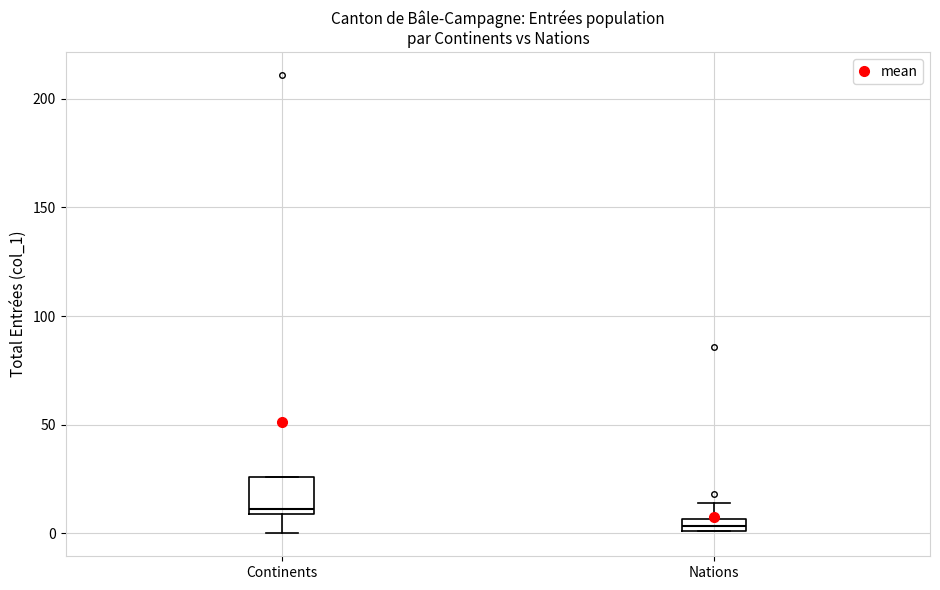

Which box has the lowest median line?

Nations